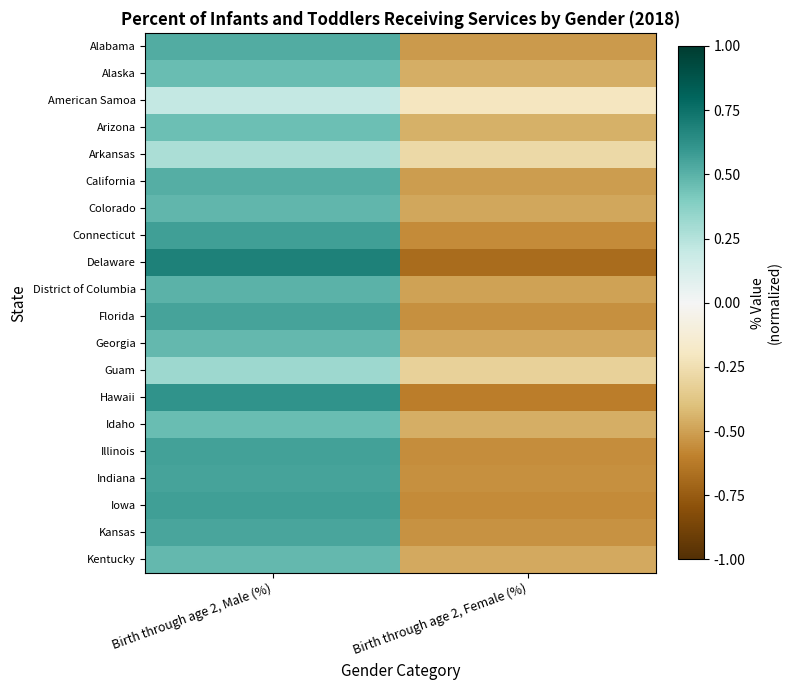

Reading right to left, what are all the values shown in this chart?

Alabama: Birth through age 2, Female (%)=-0.5	Birth through age 2, Male (%)=0.5
Alaska: Birth through age 2, Female (%)=-0.5	Birth through age 2, Male (%)=0.5
American Samoa: Birth through age 2, Female (%)=-0.2	Birth through age 2, Male (%)=0.2
Arizona: Birth through age 2, Female (%)=-0.5	Birth through age 2, Male (%)=0.5
Arkansas: Birth through age 2, Female (%)=-0.3	Birth through age 2, Male (%)=0.3
California: Birth through age 2, Female (%)=-0.5	Birth through age 2, Male (%)=0.5
Colorado: Birth through age 2, Female (%)=-0.5	Birth through age 2, Male (%)=0.5
Connecticut: Birth through age 2, Female (%)=-0.6	Birth through age 2, Male (%)=0.6
Delaware: Birth through age 2, Female (%)=-0.7	Birth through age 2, Male (%)=0.7
District of Columbia: Birth through age 2, Female (%)=-0.5	Birth through age 2, Male (%)=0.5
Florida: Birth through age 2, Female (%)=-0.6	Birth through age 2, Male (%)=0.6
Georgia: Birth through age 2, Female (%)=-0.5	Birth through age 2, Male (%)=0.5
Guam: Birth through age 2, Female (%)=-0.3	Birth through age 2, Male (%)=0.3
Hawaii: Birth through age 2, Female (%)=-0.6	Birth through age 2, Male (%)=0.6
Idaho: Birth through age 2, Female (%)=-0.5	Birth through age 2, Male (%)=0.5
Illinois: Birth through age 2, Female (%)=-0.6	Birth through age 2, Male (%)=0.6
Indiana: Birth through age 2, Female (%)=-0.6	Birth through age 2, Male (%)=0.6
Iowa: Birth through age 2, Female (%)=-0.6	Birth through age 2, Male (%)=0.6
Kansas: Birth through age 2, Female (%)=-0.5	Birth through age 2, Male (%)=0.5
Kentucky: Birth through age 2, Female (%)=-0.5	Birth through age 2, Male (%)=0.5